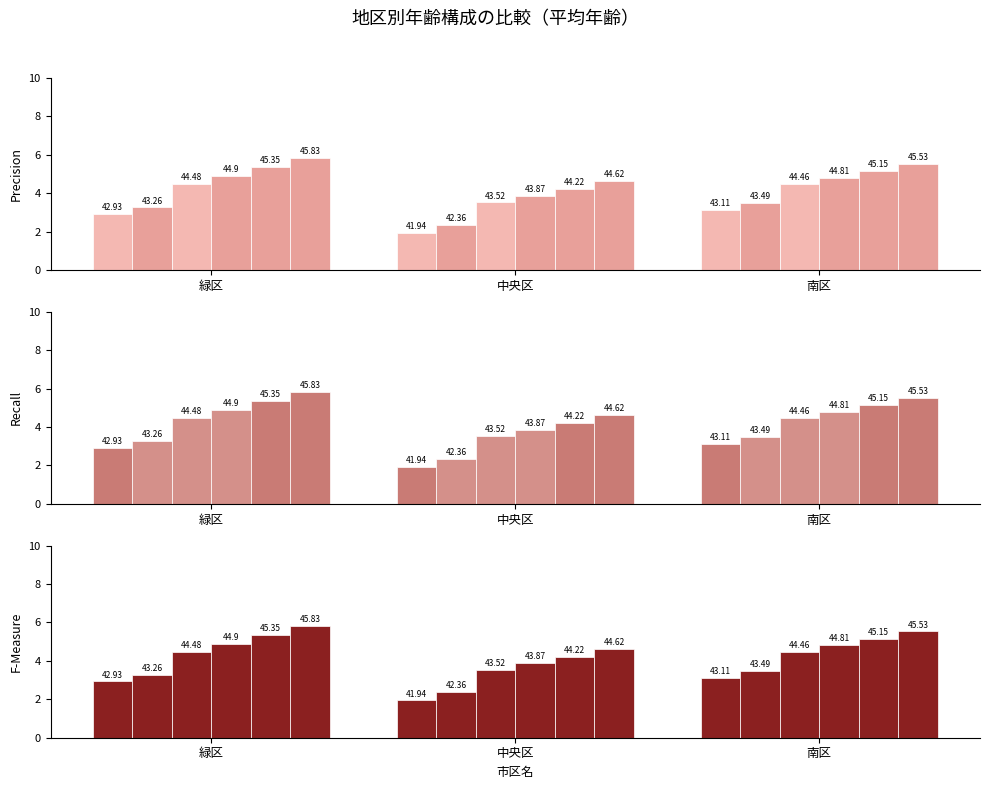

Is it true that 2016 equals 44.2 at 中央区?

True